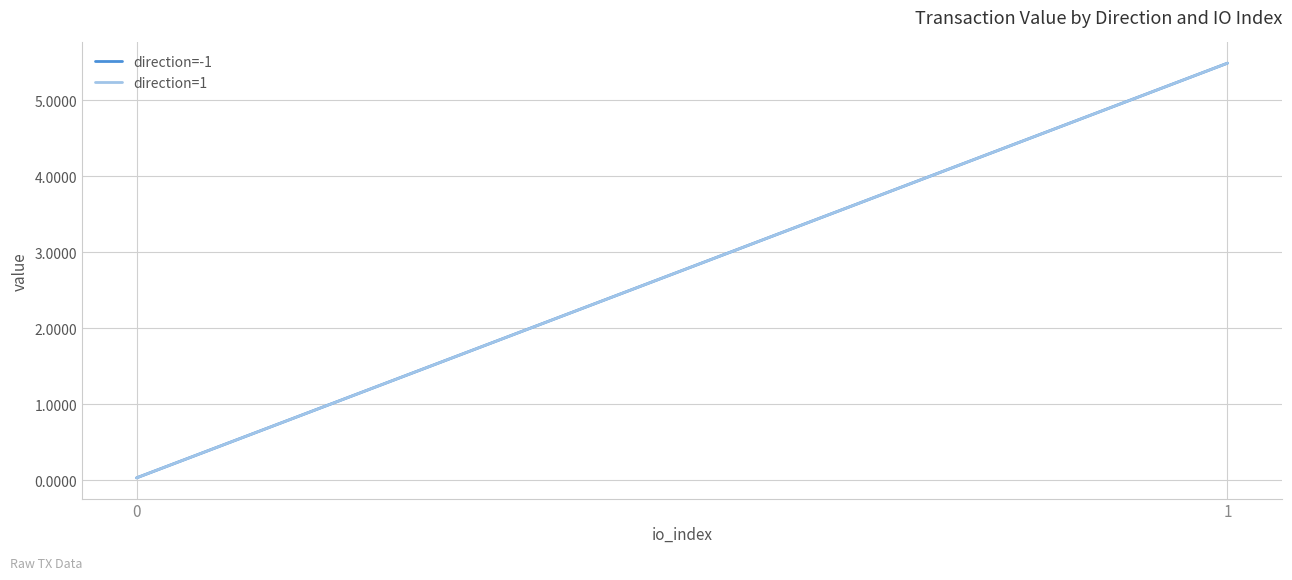

Which series has the widest spread of values?

direction=-1